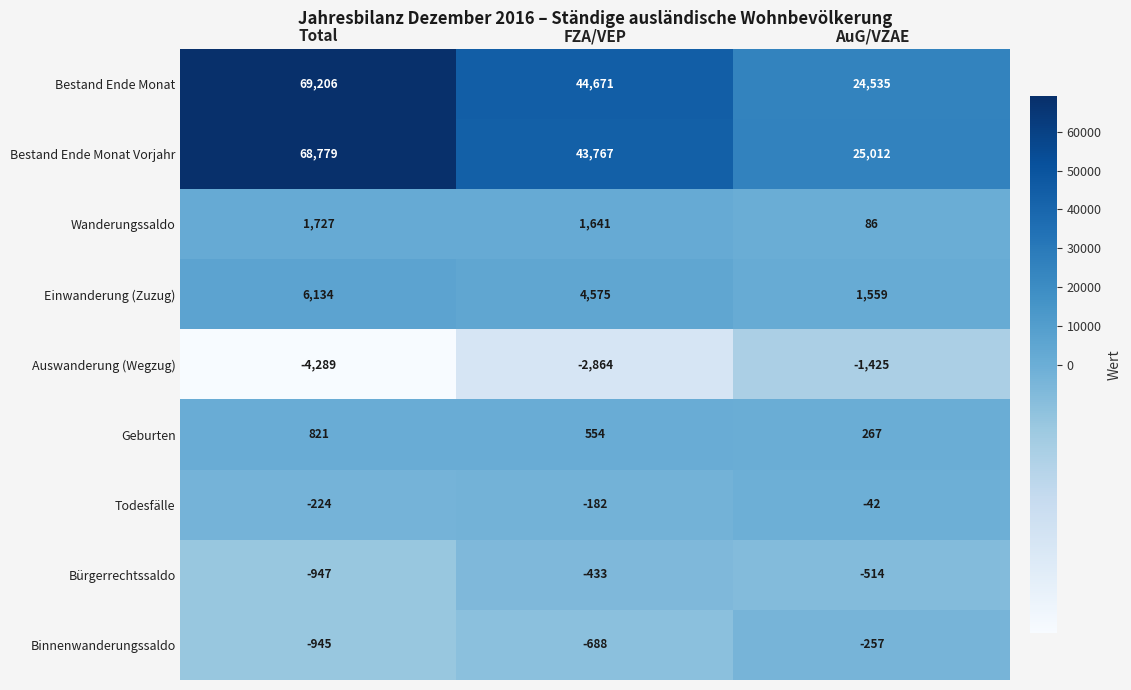

At how many categories does at least one series exceed 35283?

2